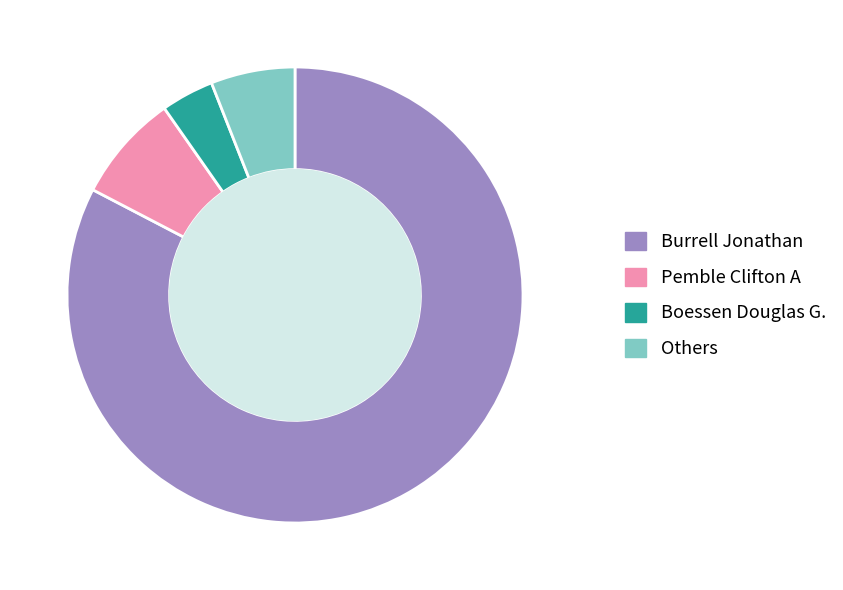

What is the ratio of the value at Others to the value at Pemble Clifton A?

0.8